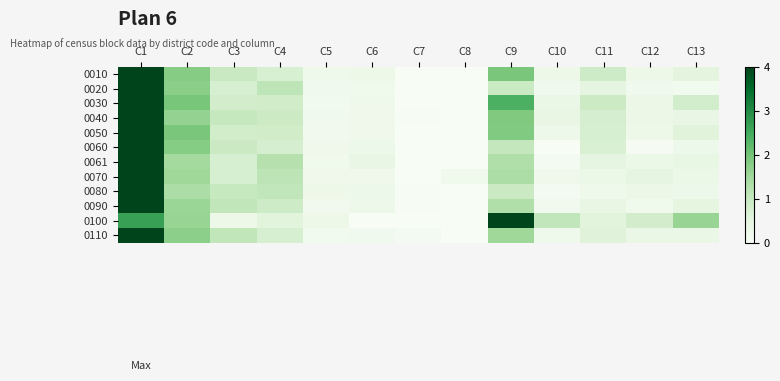

At which category is the sum across all series the highest?

C1